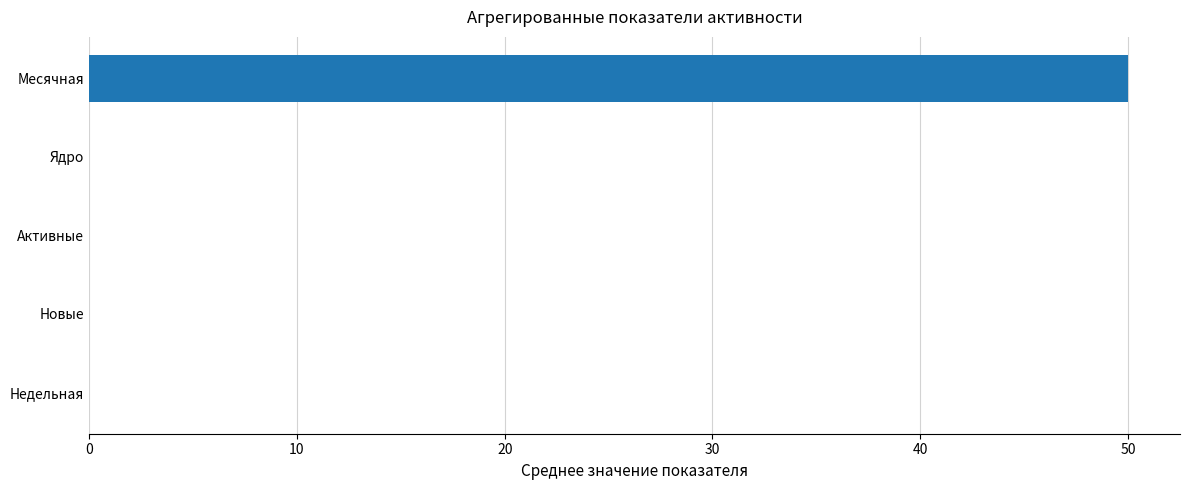

What is the maximum value shown in the chart?

50